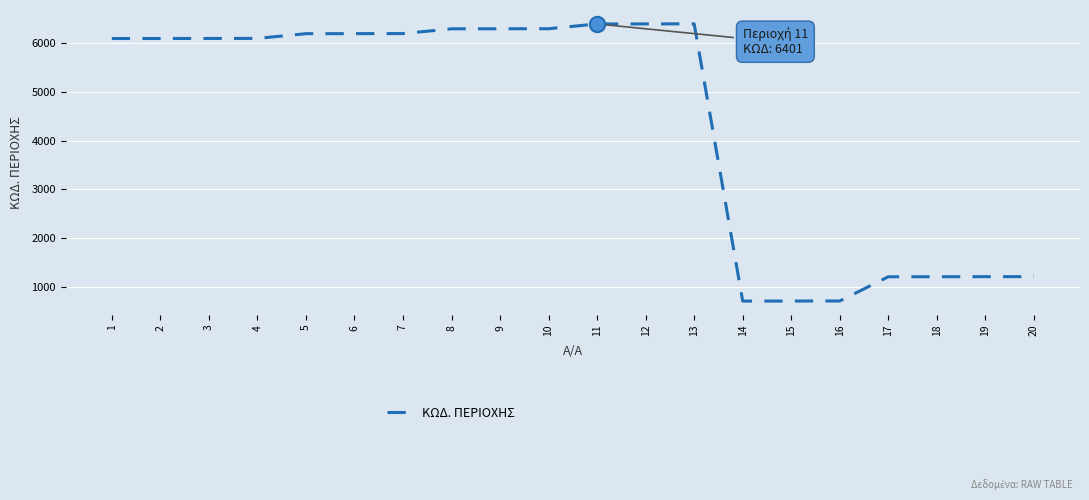

Between 5 and 12, which is larger?

12